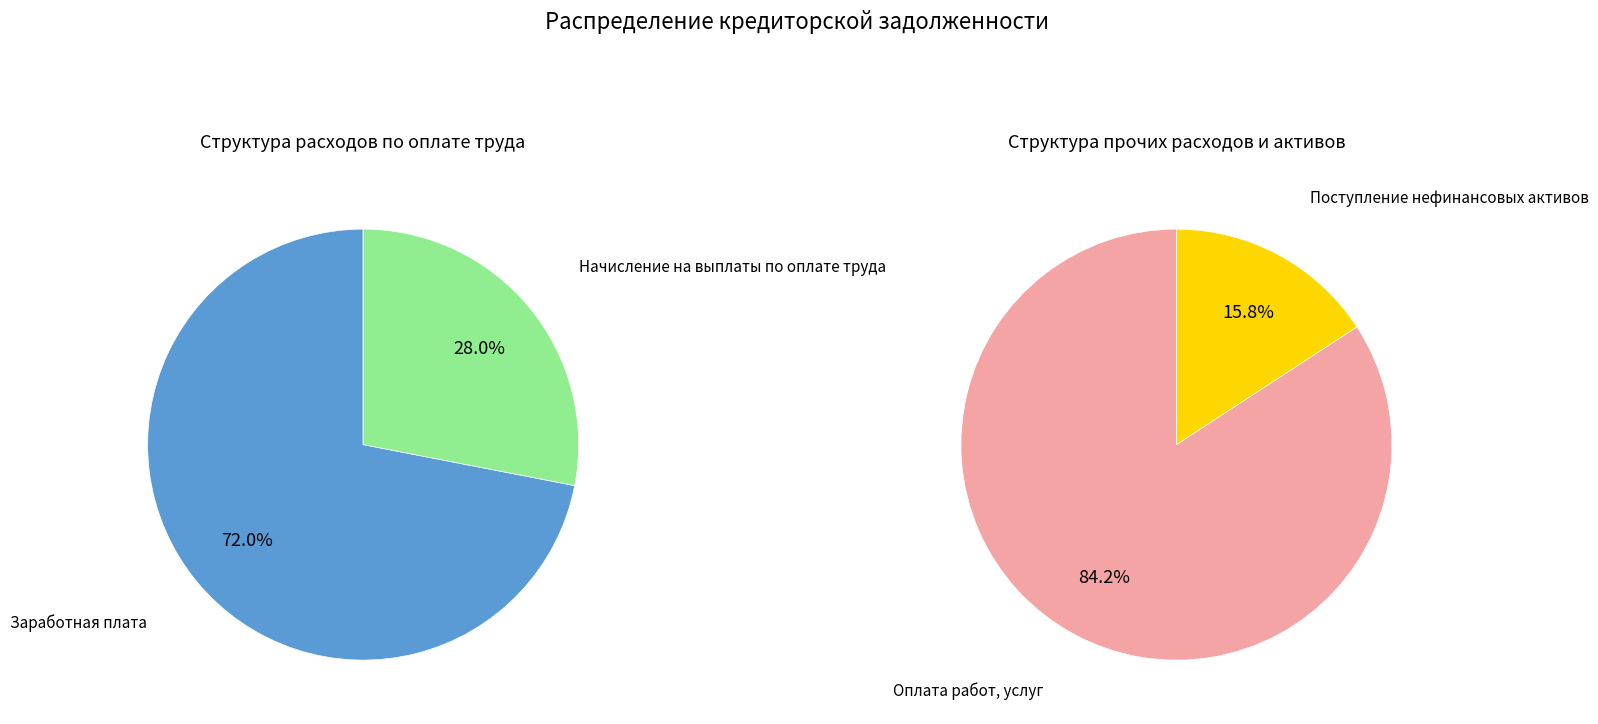

What is the majority slice?

Заработная плата